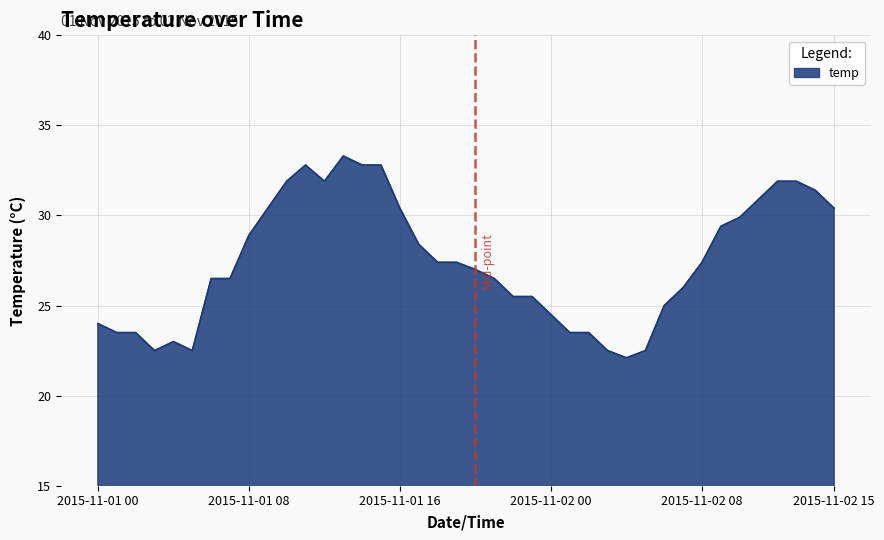

What is the difference between the maximum and minimum values?

11.2